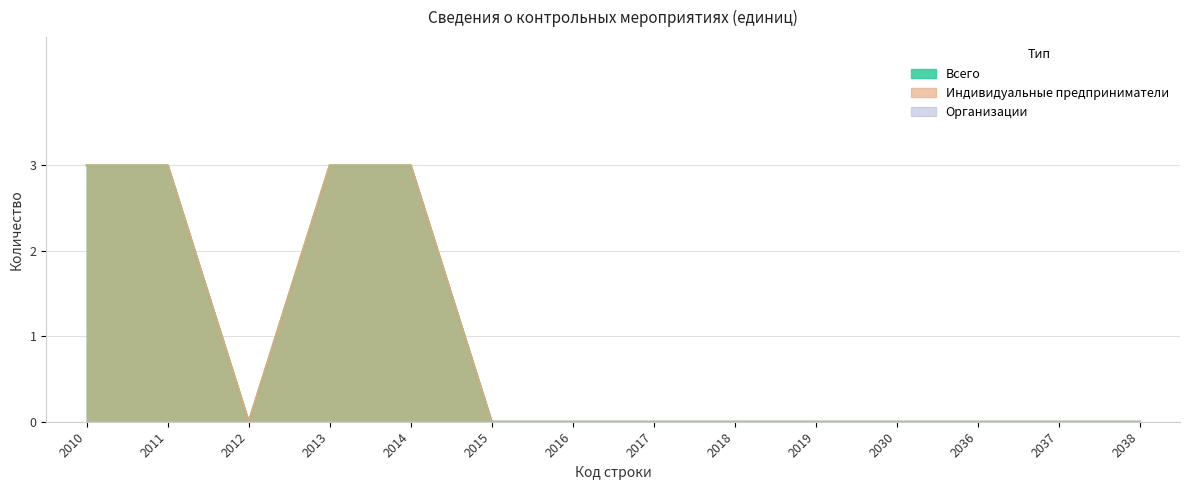

What is the sum of all Всего values?

12